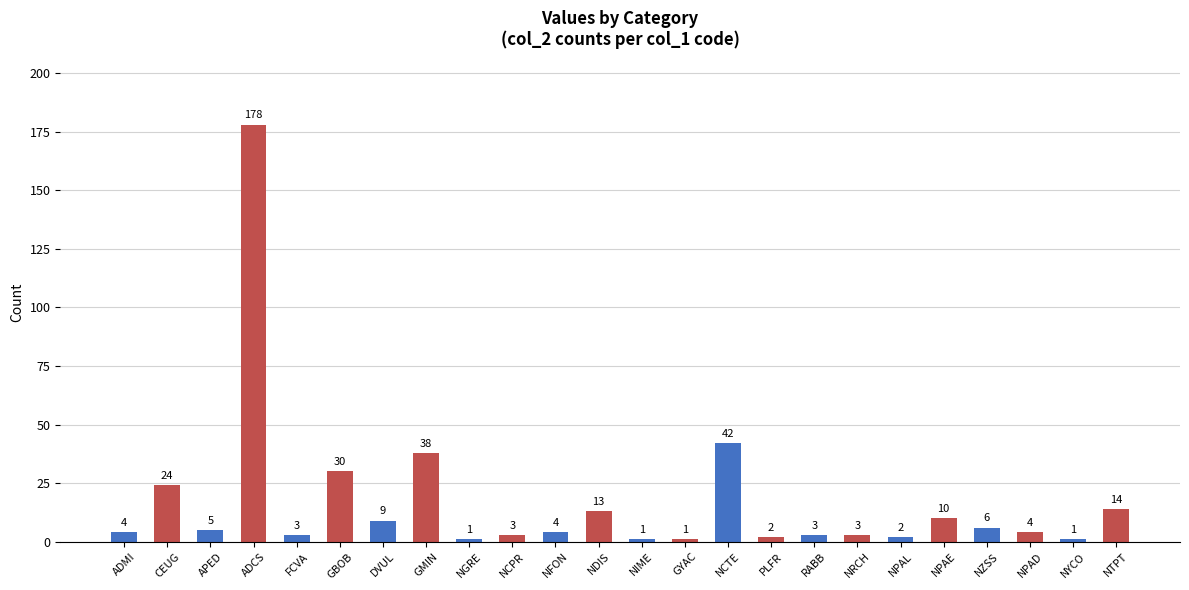

Which has a higher value, NTPT or NYCO?

NTPT